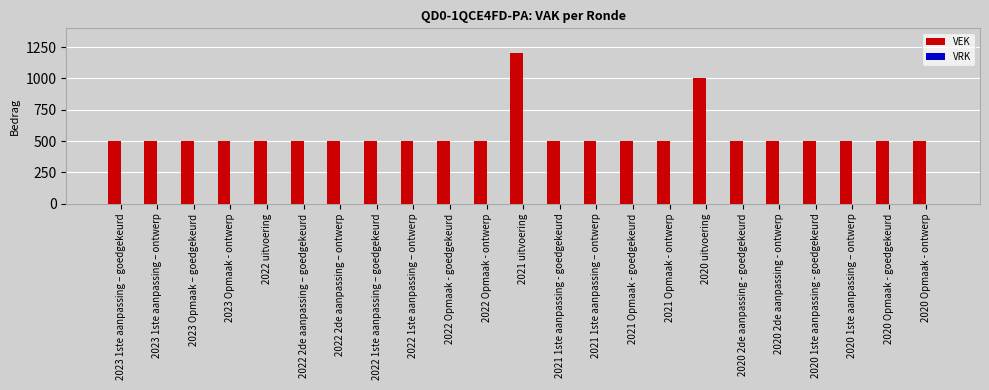

The chart shows a value of 203 at 2020 Opmaak - goedgekeurd. True or false?

False